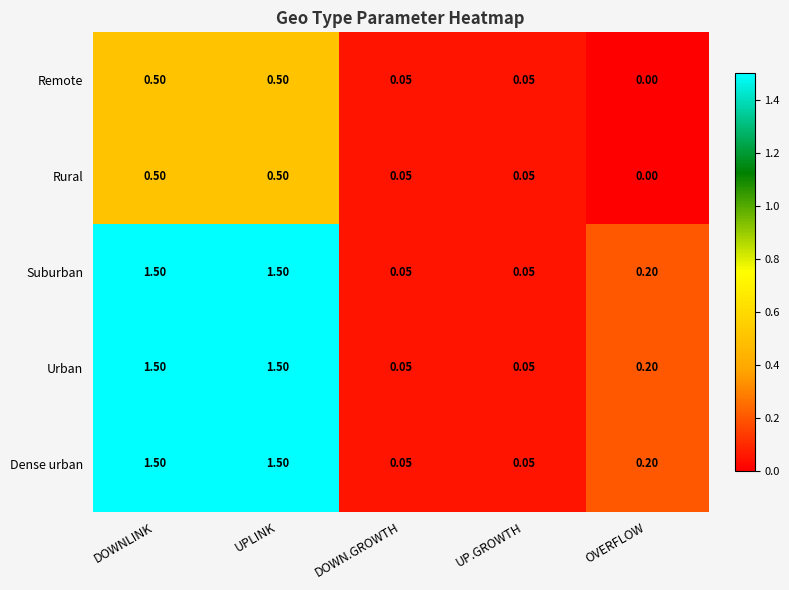

At which label is Rural closest to 0?

OVERFLOW